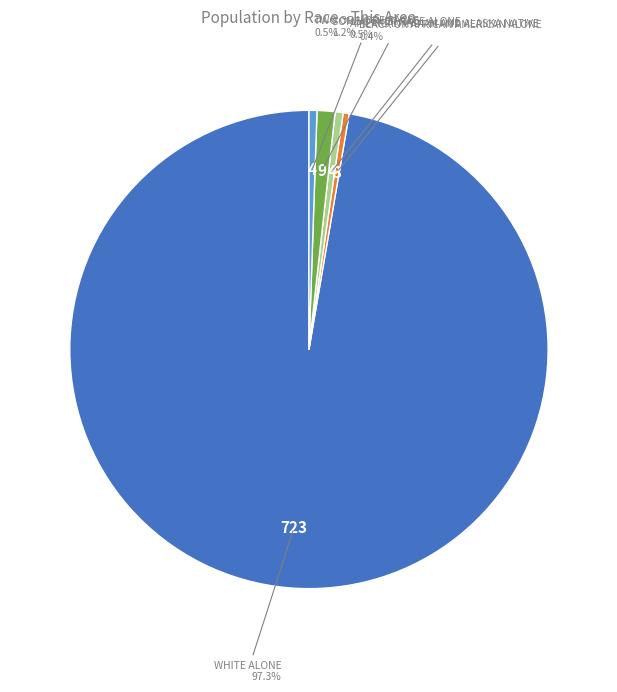

To the nearest percent, what is the difference between the largest and smallest slice percentages?

97%